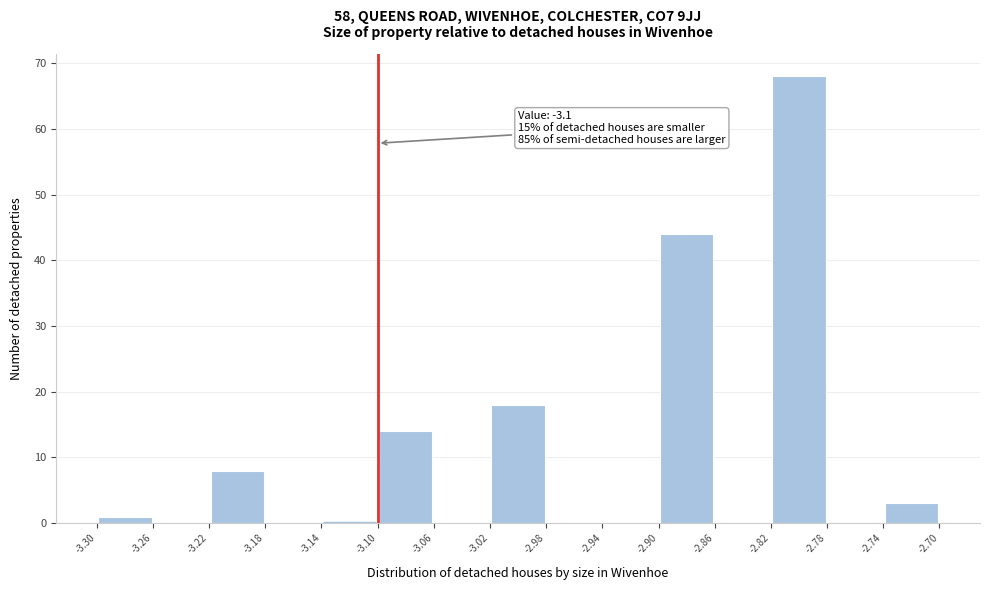

Which range on the x-axis has the tallest bar?

-2.82 to -2.78